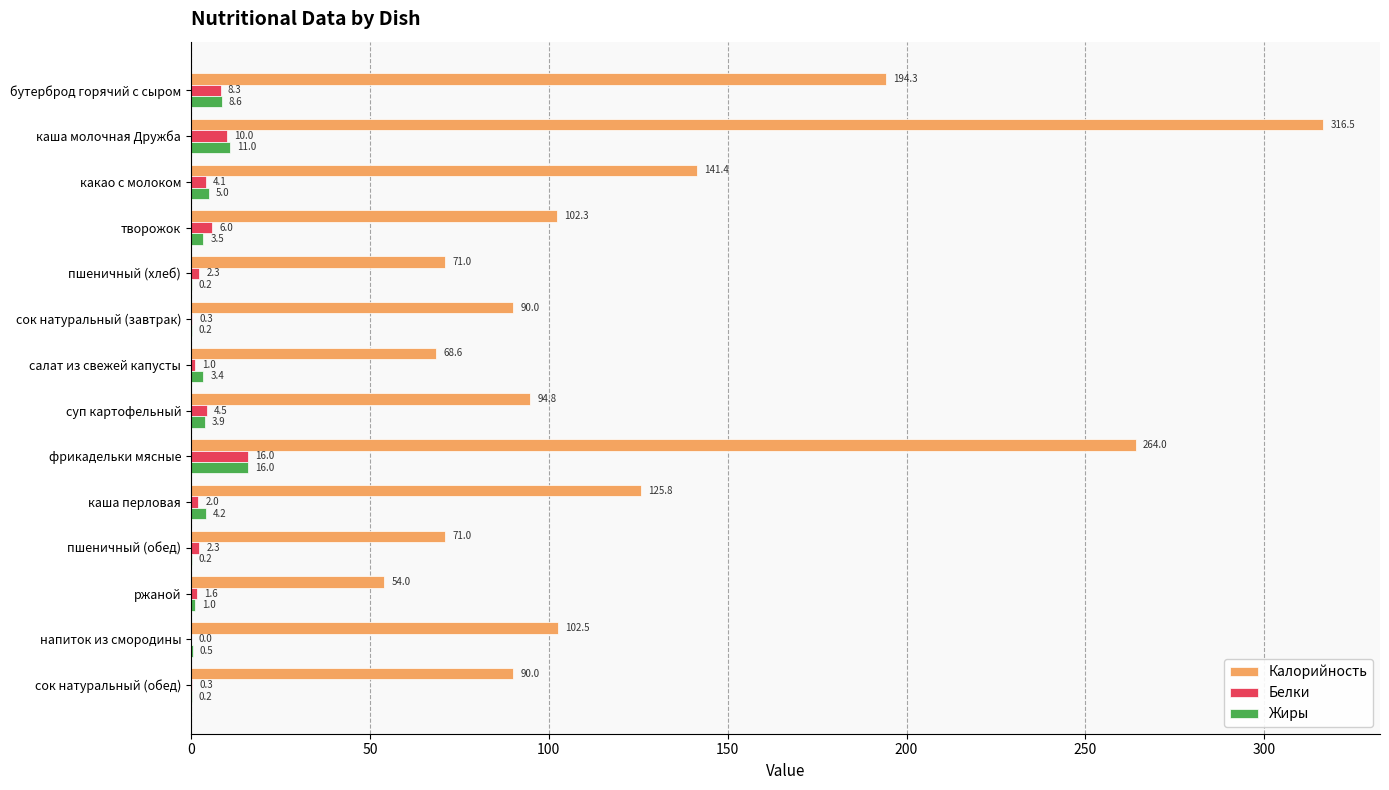

How many data points in Жиры are above 3?

8